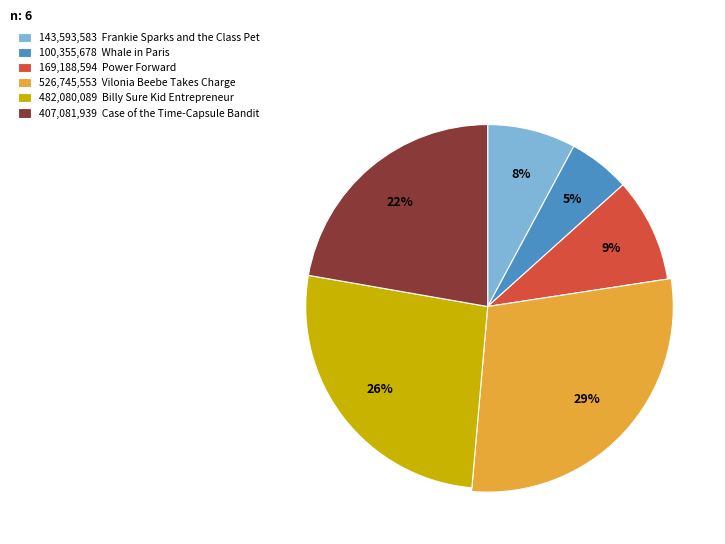

To the nearest percent, what is the difference between the Frankie Sparks and the Class Pet and Whale in Paris slice percentages?

2%